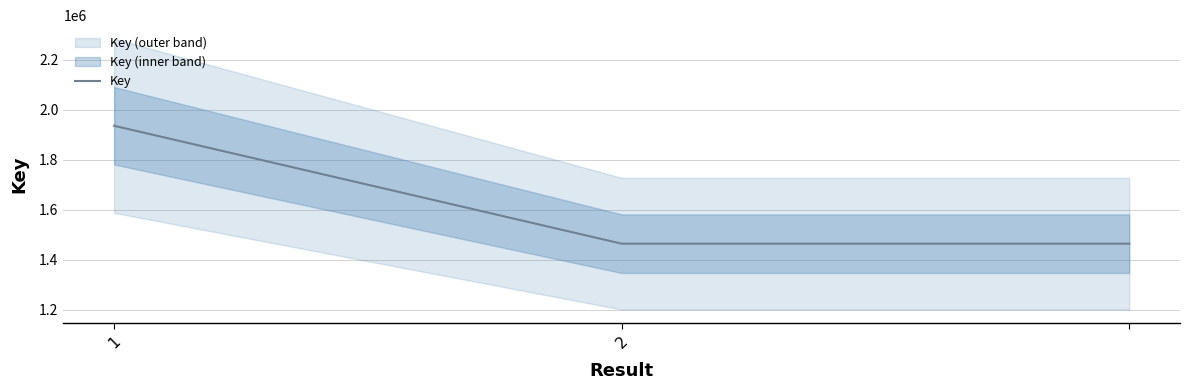

What is the maximum value for Key?

1936566